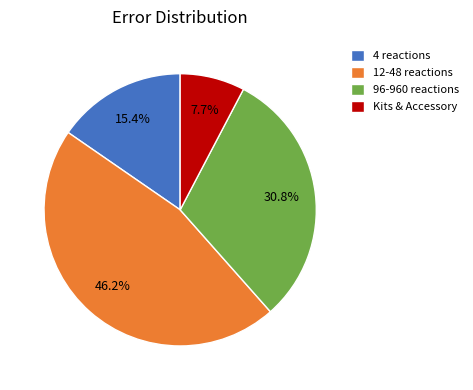

How much of the chart is everything except 12-48 reactions?

53.8%